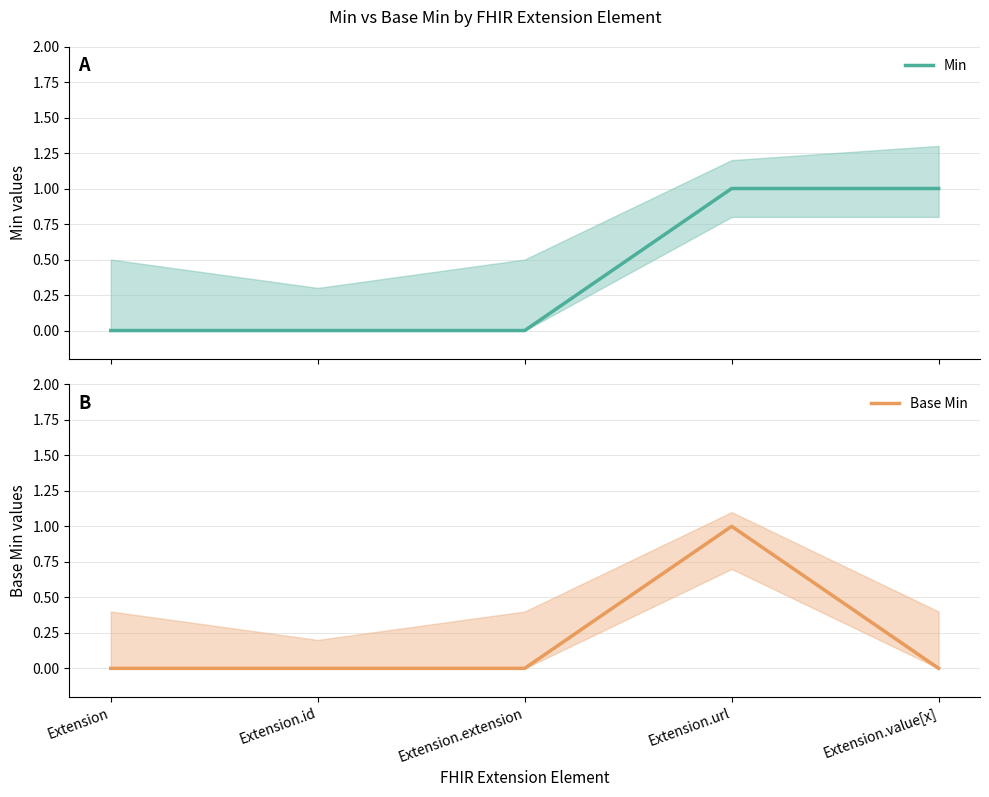

How many lines are shown in the chart?

2